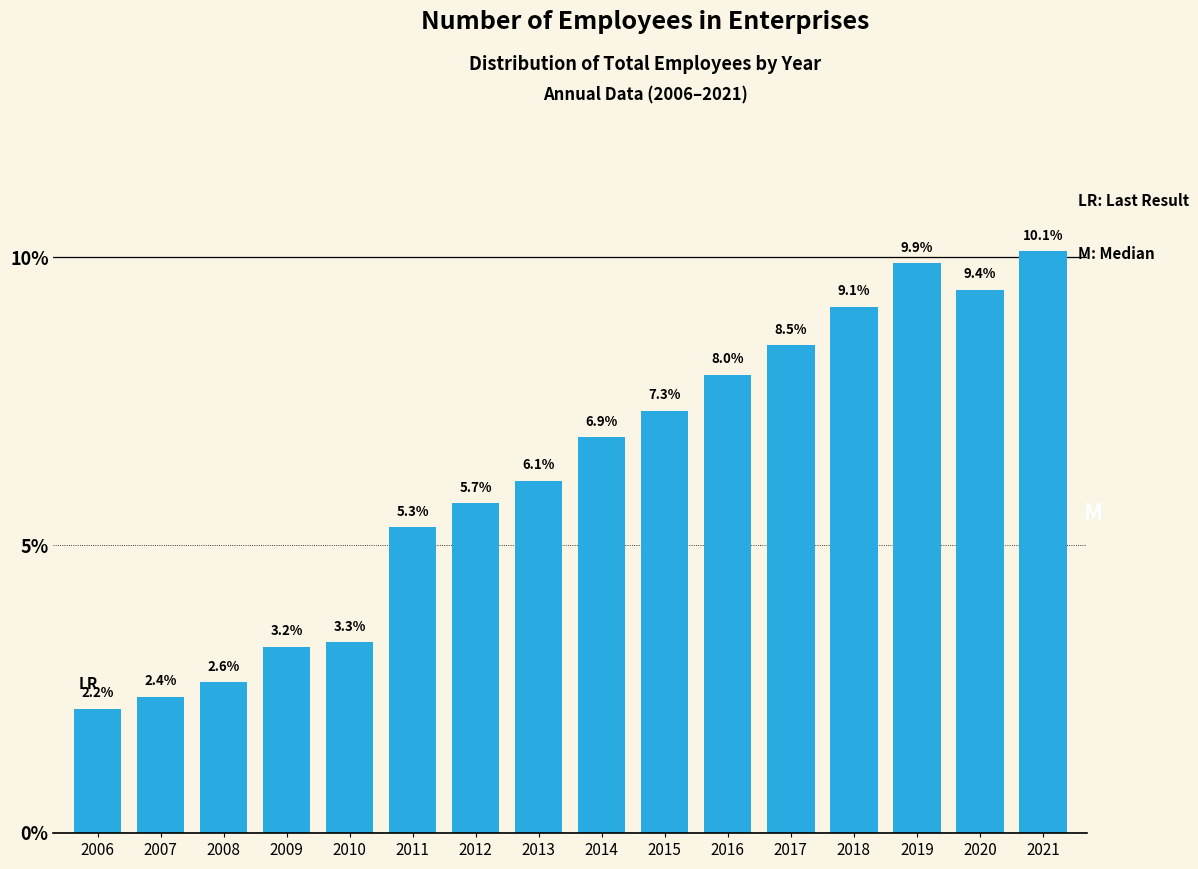

Reading left to right, transcribe all the data shown in this chart.

2.2	2.4	2.6	3.2	3.3	5.3	5.7	6.1	6.9	7.3	8.0	8.5	9.1	9.9	9.4	10.1